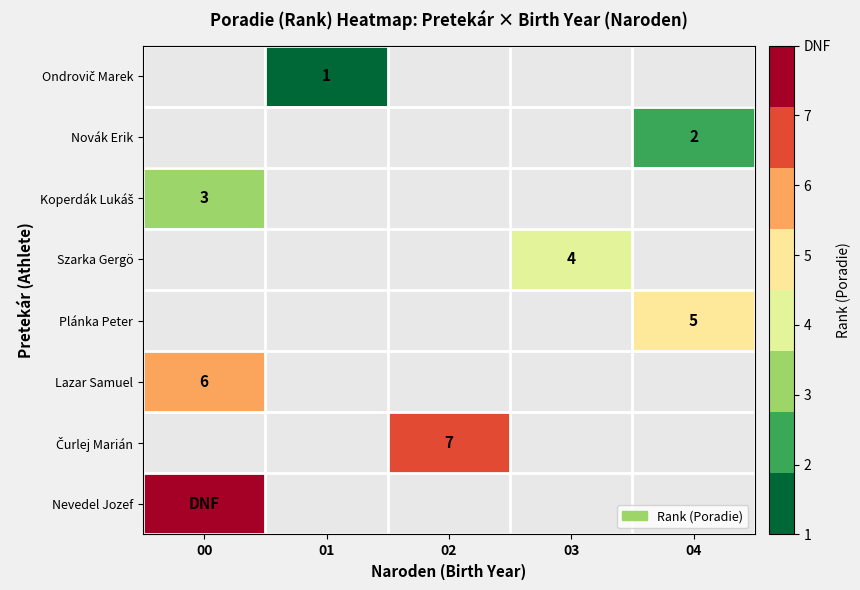

How many categories are shown in the chart?

5